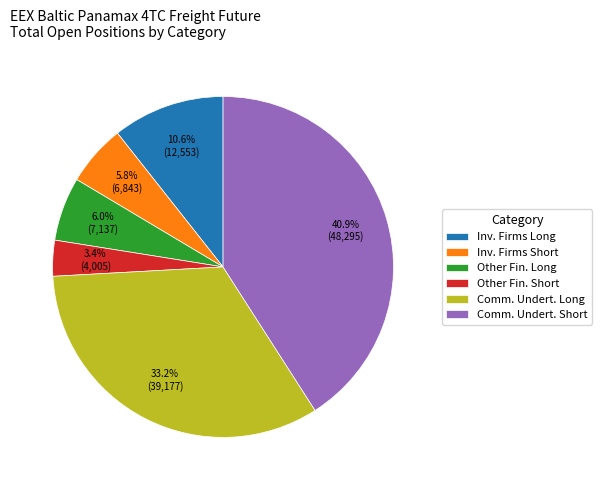

Is there any slice that represents more than half of the pie?

No